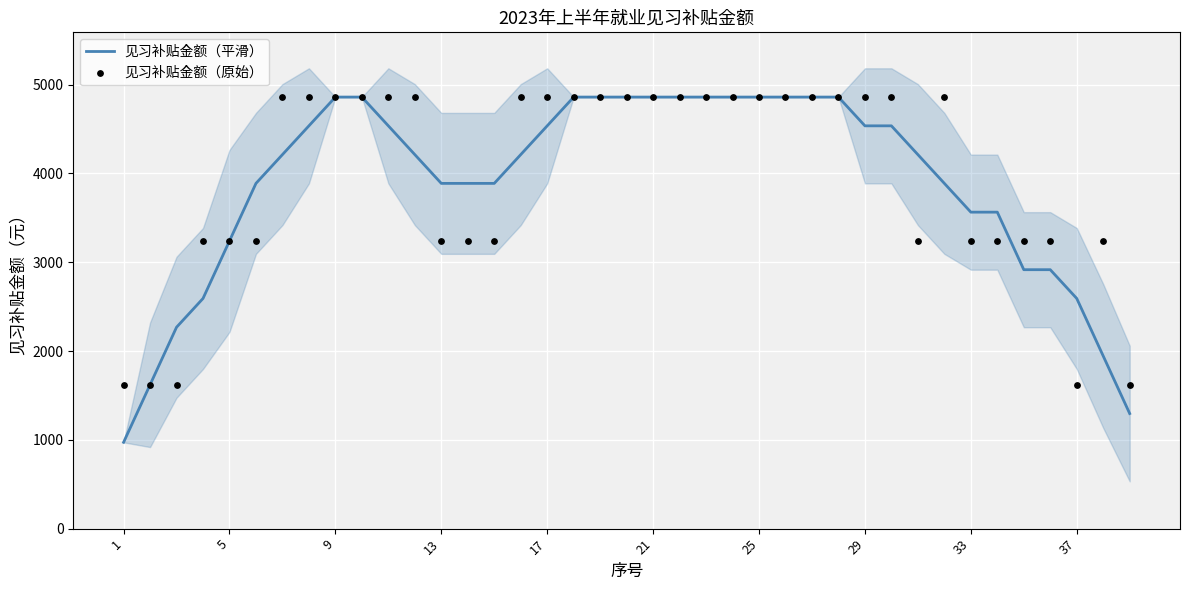

What is the minimum value for 见习补贴金额（平滑）?

972